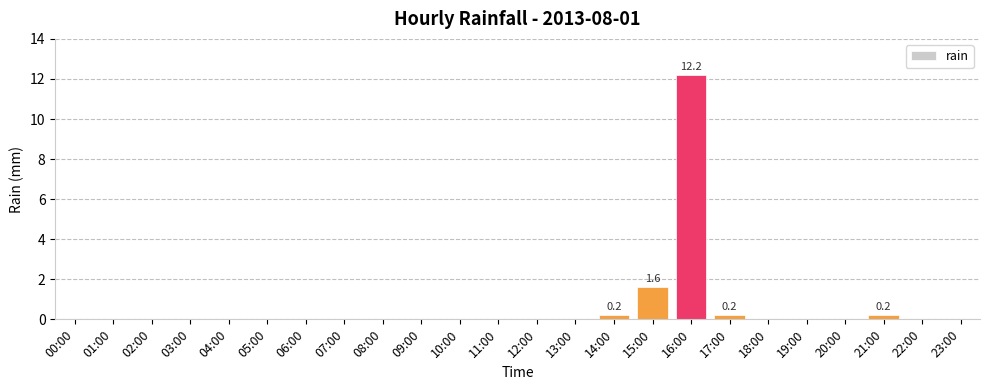

Reading left to right, extract all data points from this chart.

0.0	0.0	0.0	0.0	0.0	0.0	0.0	0.0	0.0	0.0	0.0	0.0	0.0	0.0	0.2	1.6	12.2	0.2	0.0	0.0	0.0	0.2	0.0	0.0